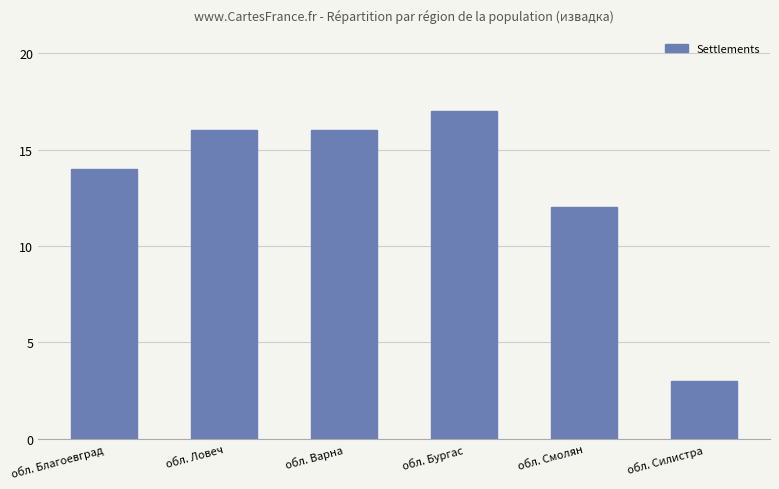

What is the value of the 2nd bar from the left?

16